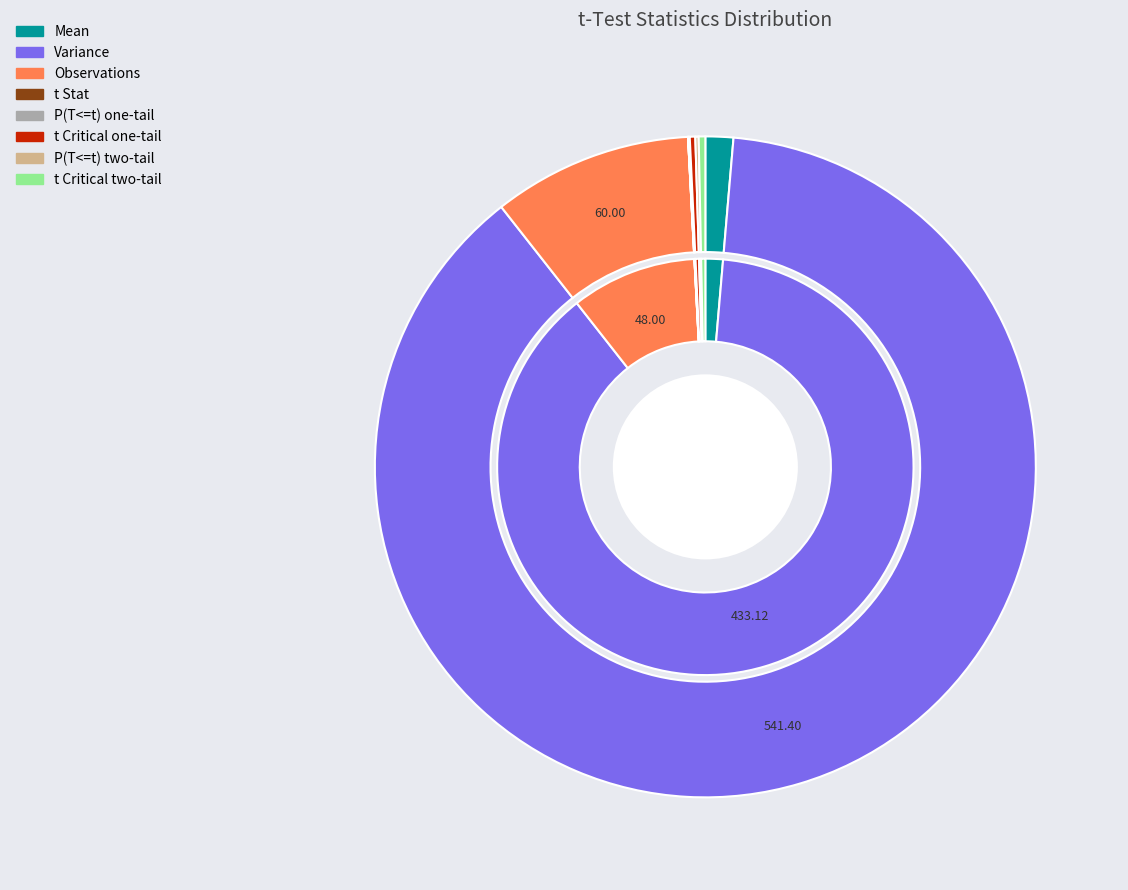

Which category has the smallest portion of the pie?

t Stat